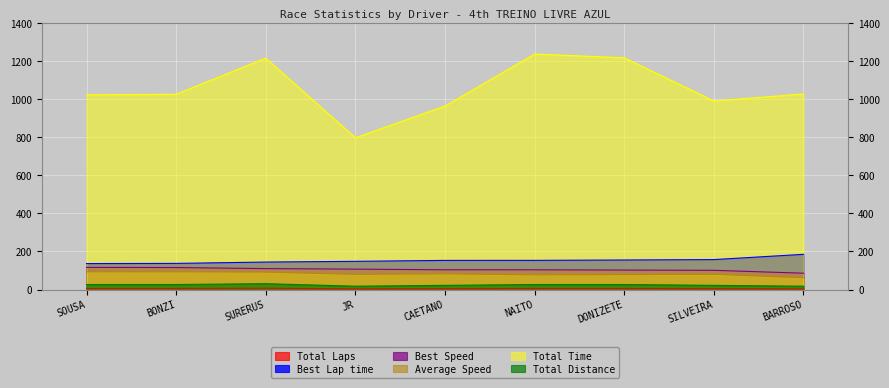

What is the greatest value displayed?

1237.0